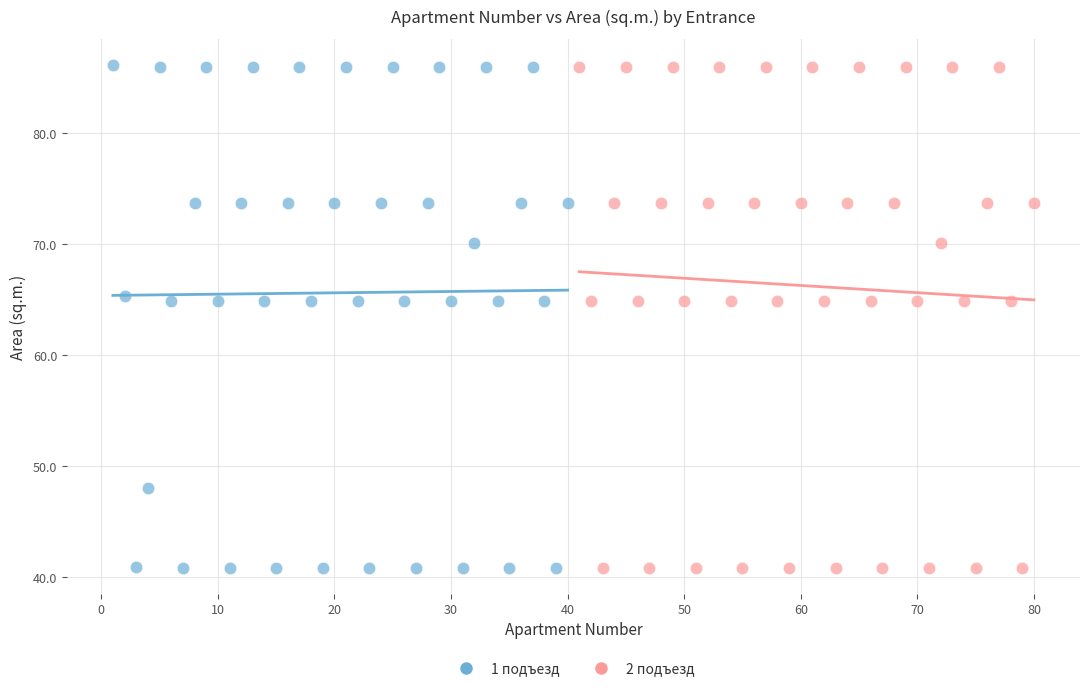

Which series has the largest Y range (max minus min)?

1 подъезд